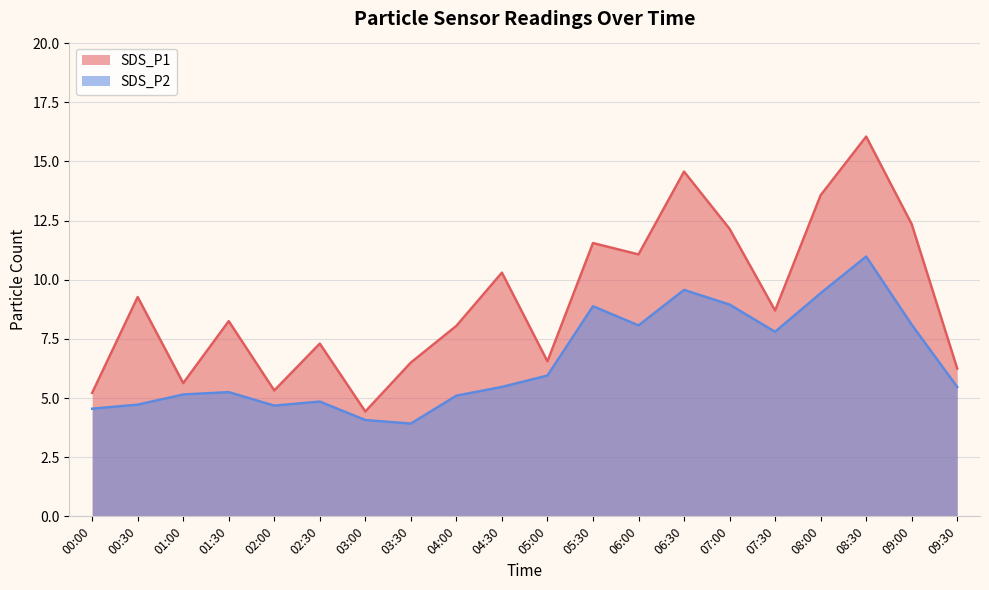

The value of SDS_P2 at 04:30 is 5.5. True or false?

True